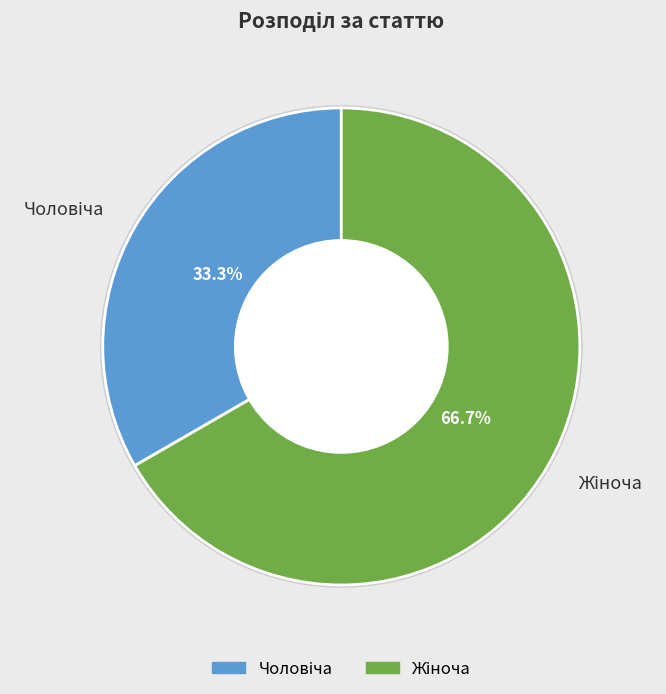

Is there any slice that represents more than half of the pie?

Yes